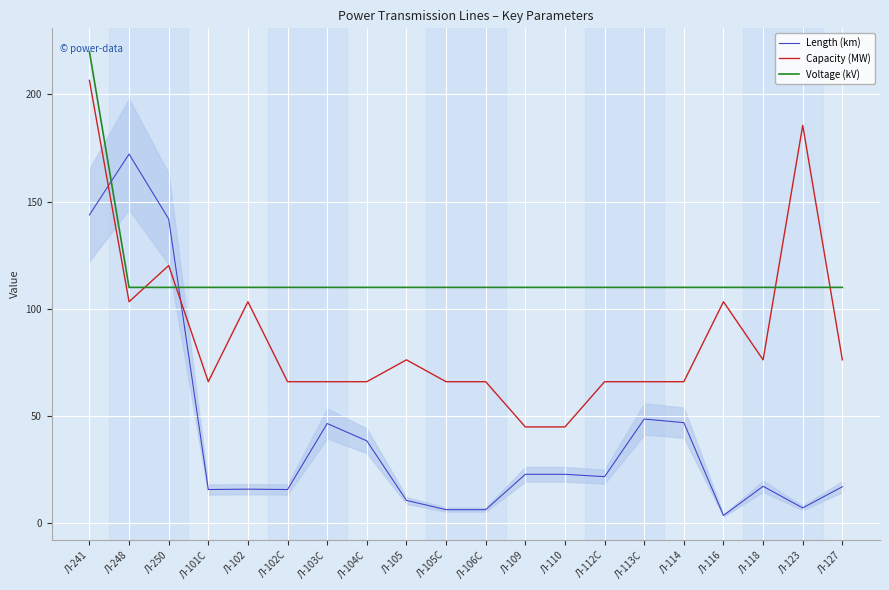

How many intersections are there between Capacity (MW) and Voltage (kV)?

4